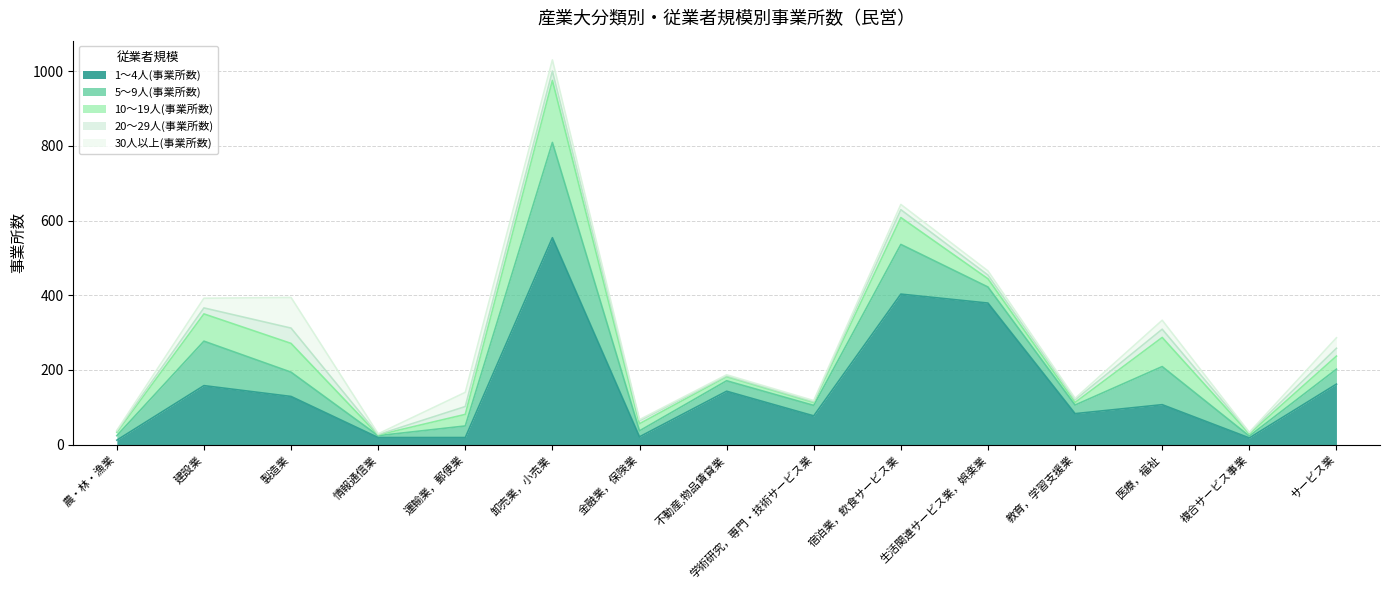

How many lines are shown in the chart?

5